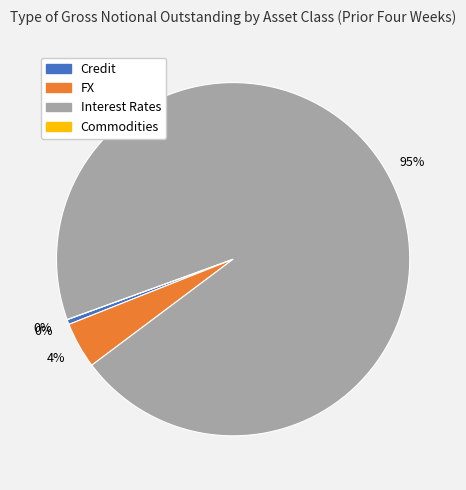

Which slice represents more than half of the pie?

Interest Rates